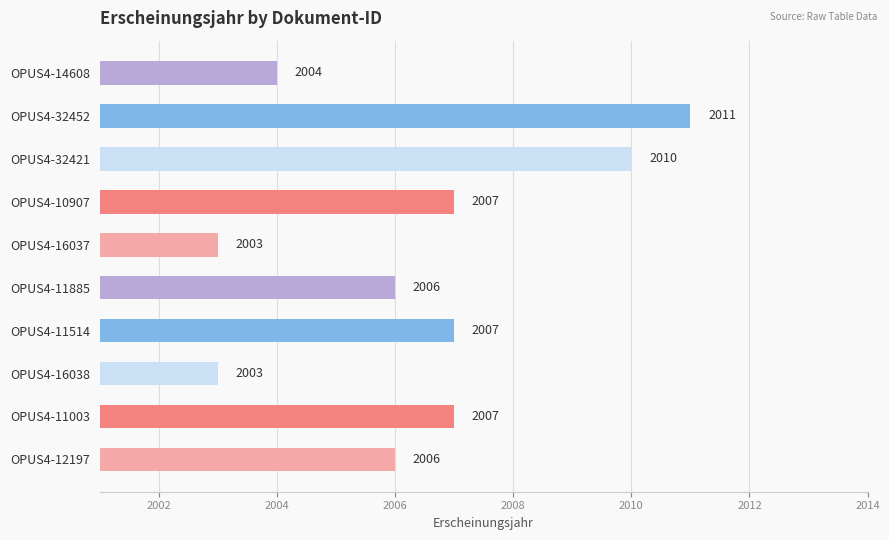

What is the average value?

2006